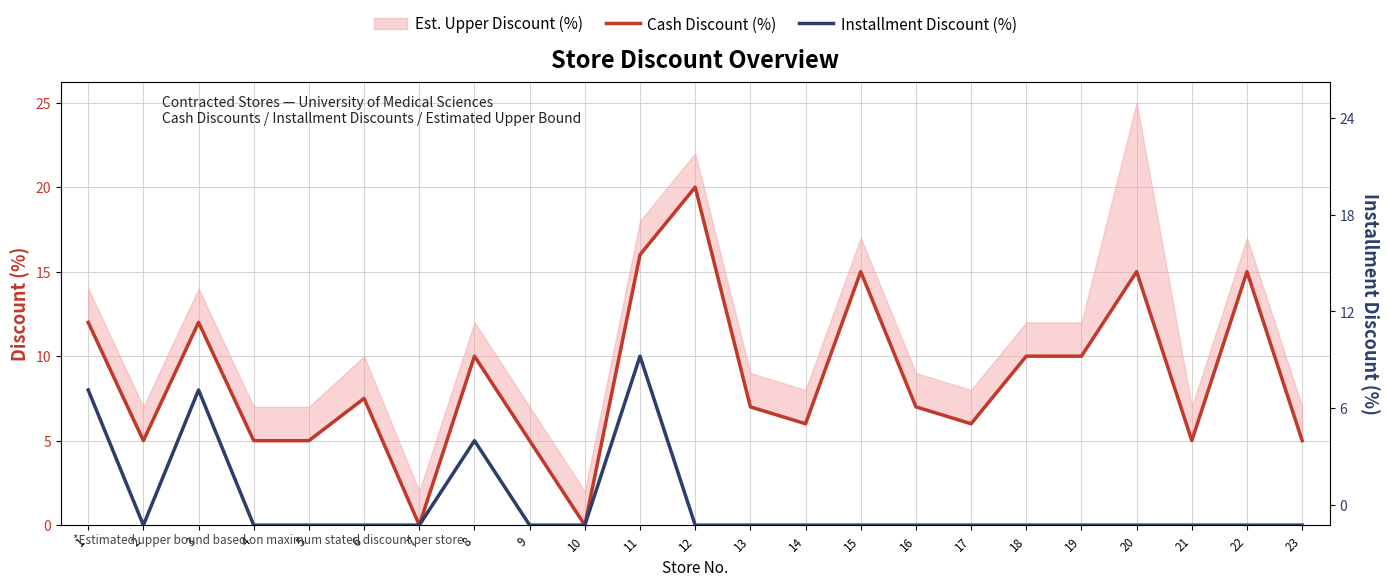

True or false: Installment Discount (%) and Cash Discount (%) intersect in this chart.

False